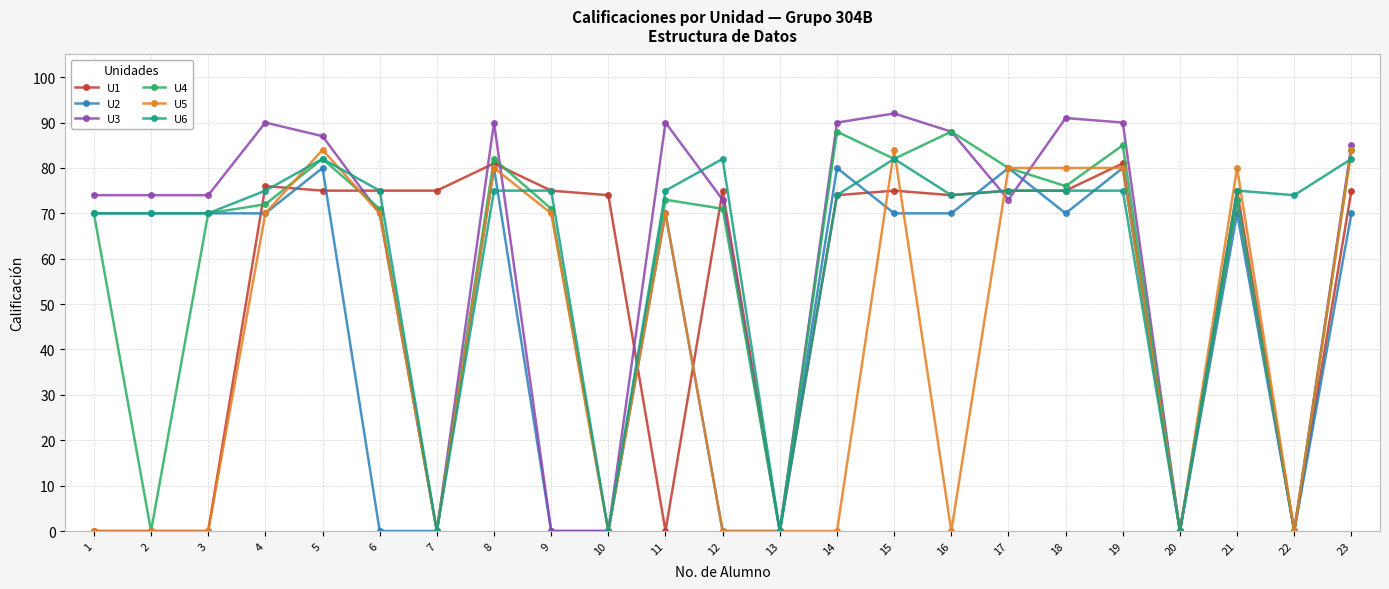

Which series changed the most between 8 and 17?

U3